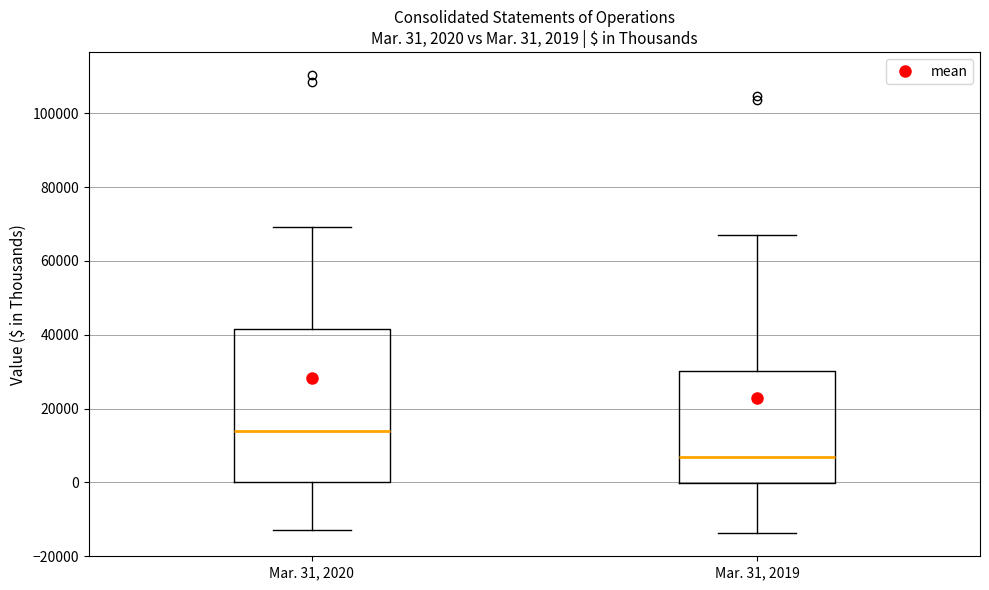

Which box's median line is the highest?

Mar. 31, 2020